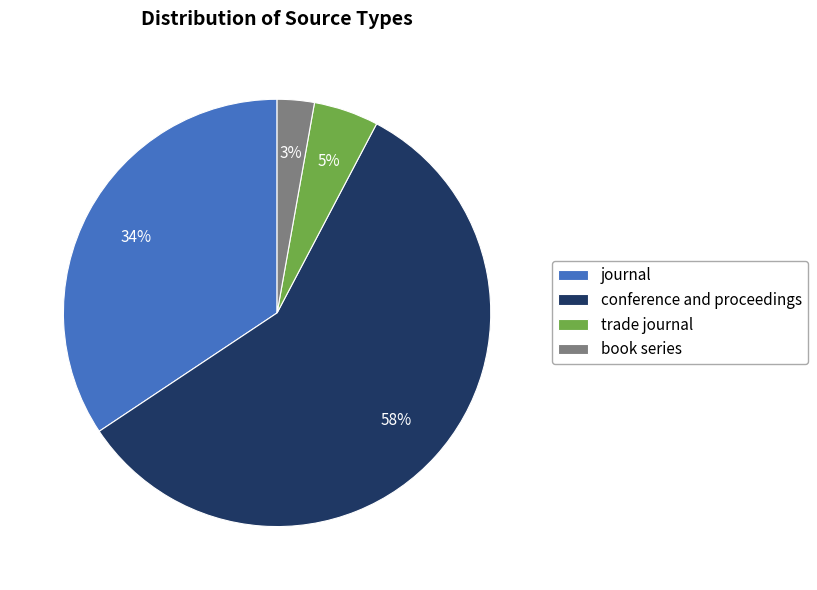

Between journal and trade journal, which is larger?

journal